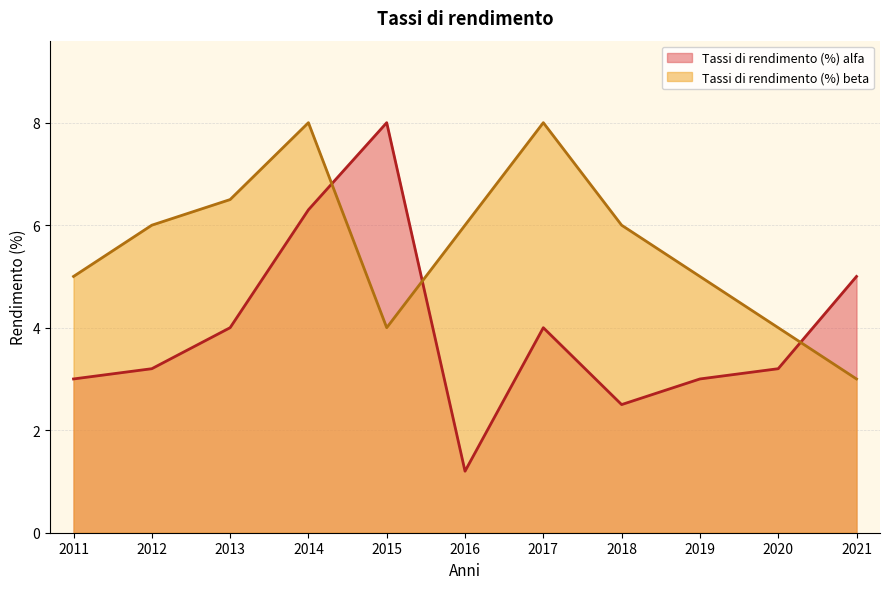

Reading right to left, extract all data points from this chart.

Tassi di rendimento (%) alfa: 5.0	3.2	3.0	2.5	4.0	1.2	8.0	6.3	4.0	3.2	3.0
Tassi di rendimento (%) beta: 3.0	4.0	5.0	6.0	8.0	6.0	4.0	8.0	6.5	6.0	5.0